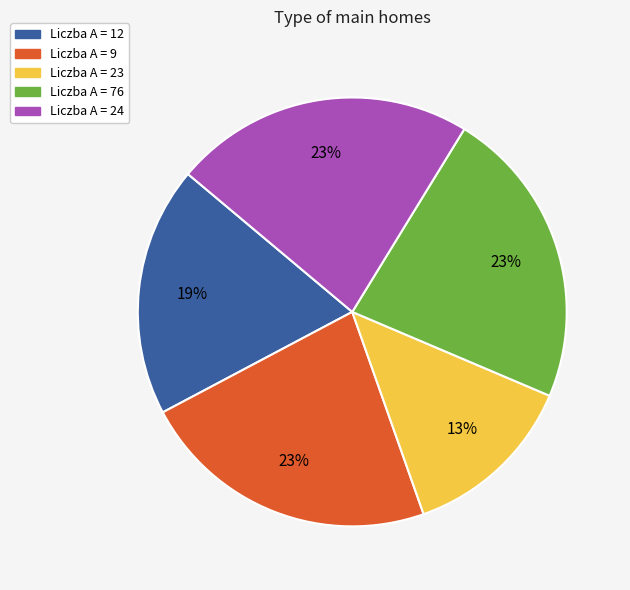

Does any single category account for the majority?

No